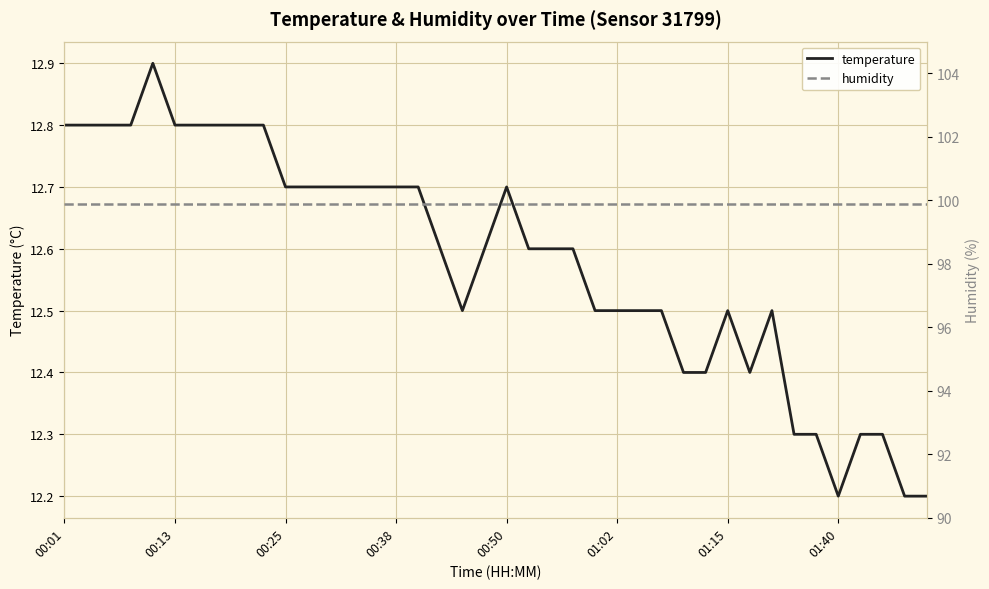

True or false: humidity and temperature cross at least once.

False